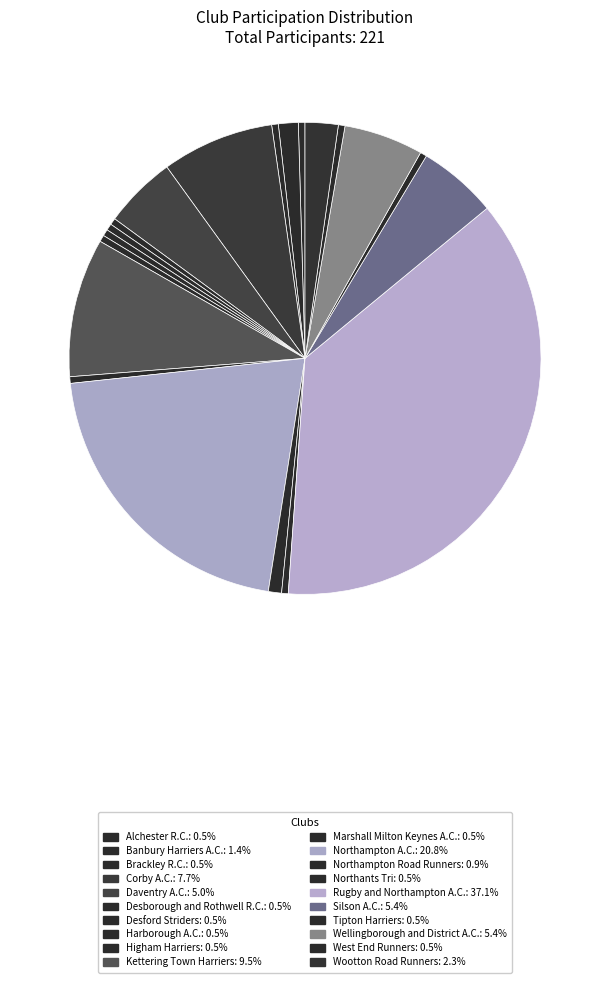

What percentage do Northampton A.C. and Daventry A.C. together represent?

25.8%